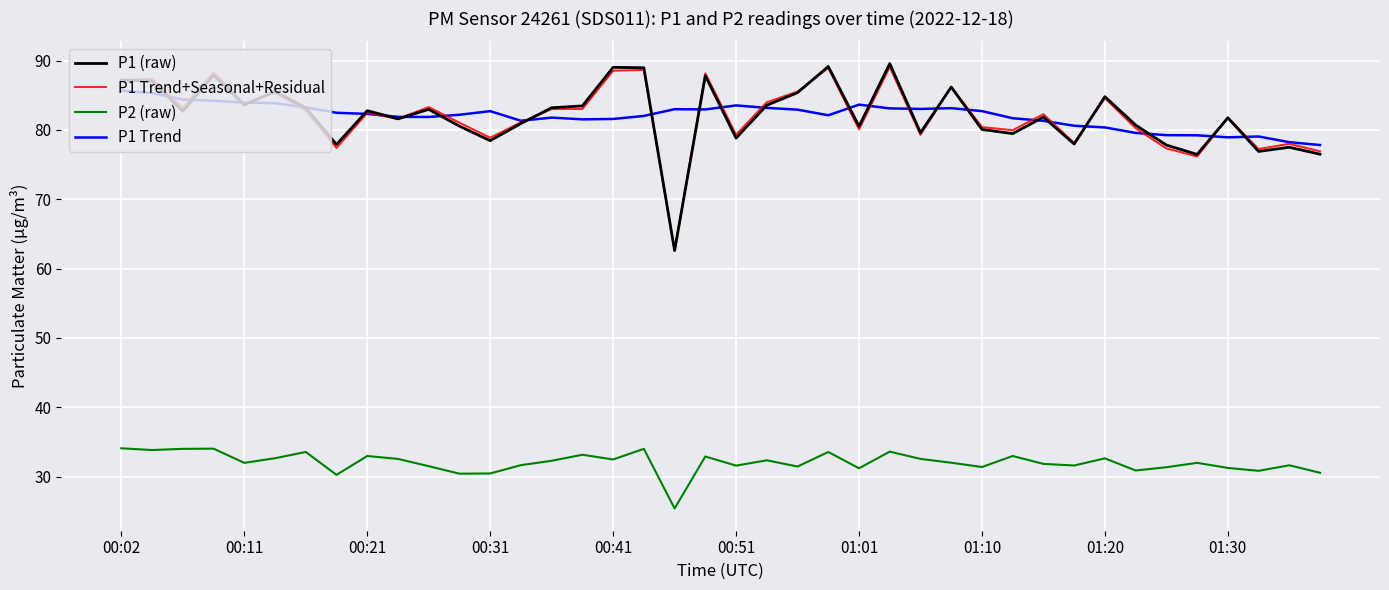

What is the greatest value displayed?

89.6